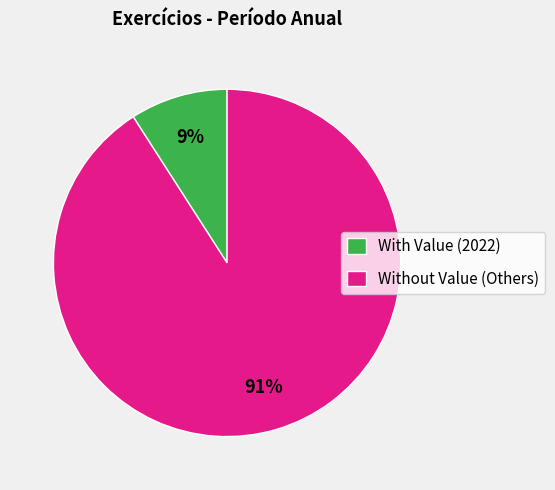

Do Without Value (Others) and With Value (2022) together represent more than half of the pie?

Yes